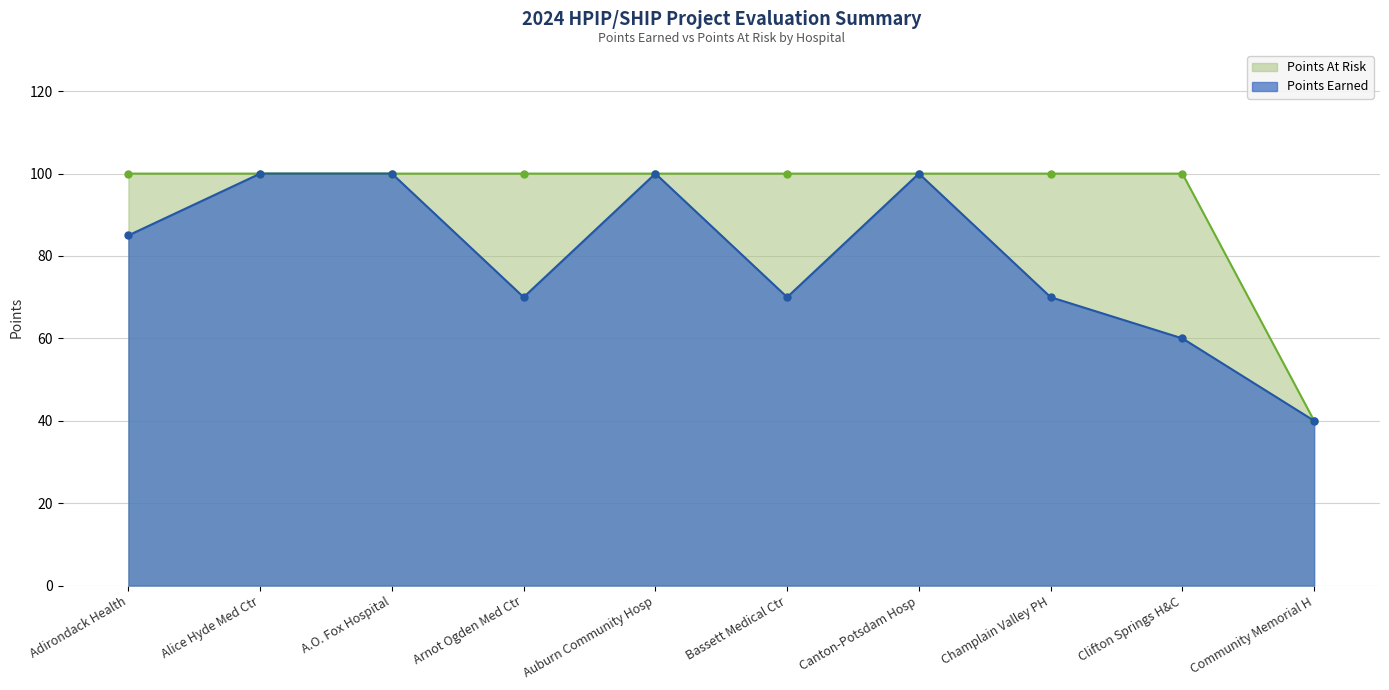

List the series in order of their overall mean, lowest first.

Points Earned, Points At Risk